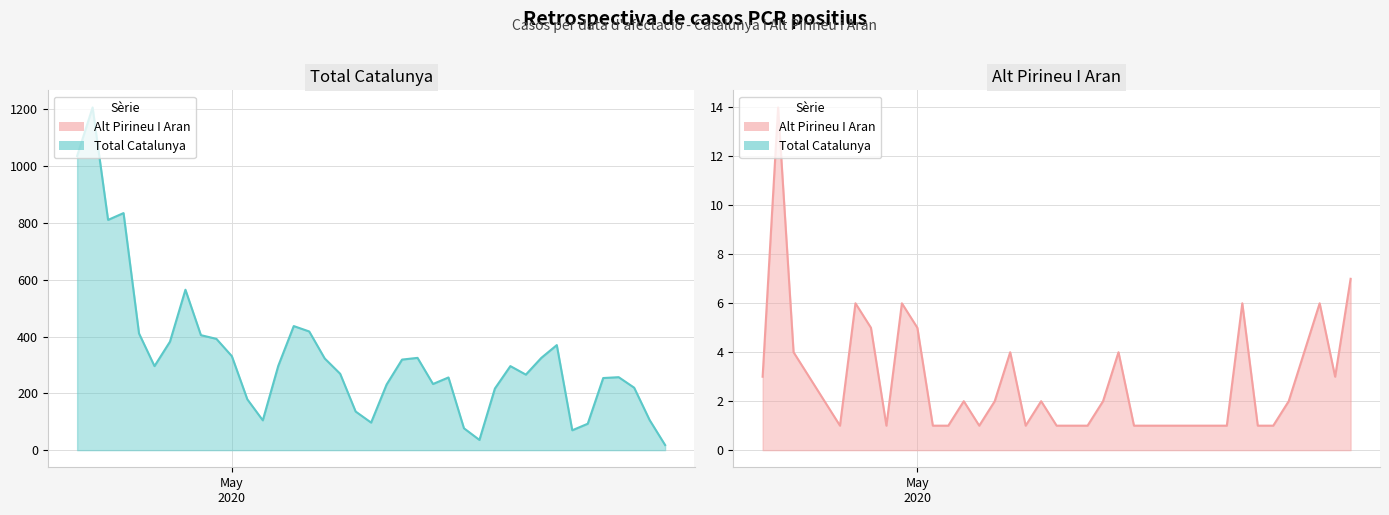

What is the smallest value displayed?

1